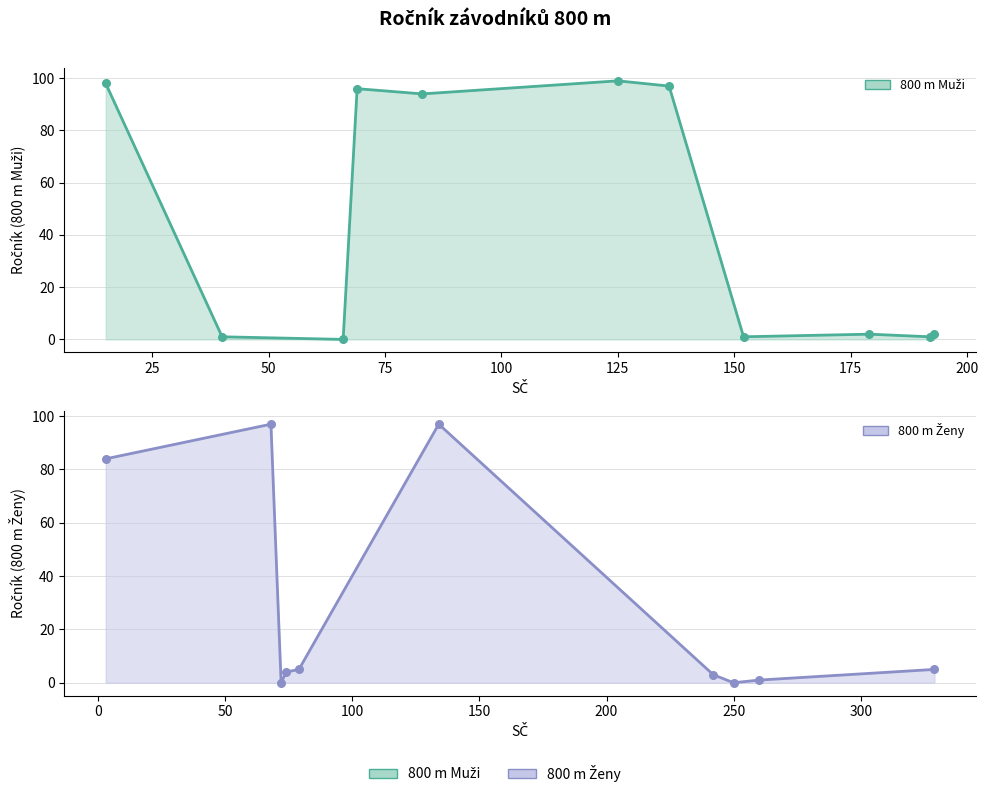

Which series reaches the minimum Y coordinate?

800 m Muži